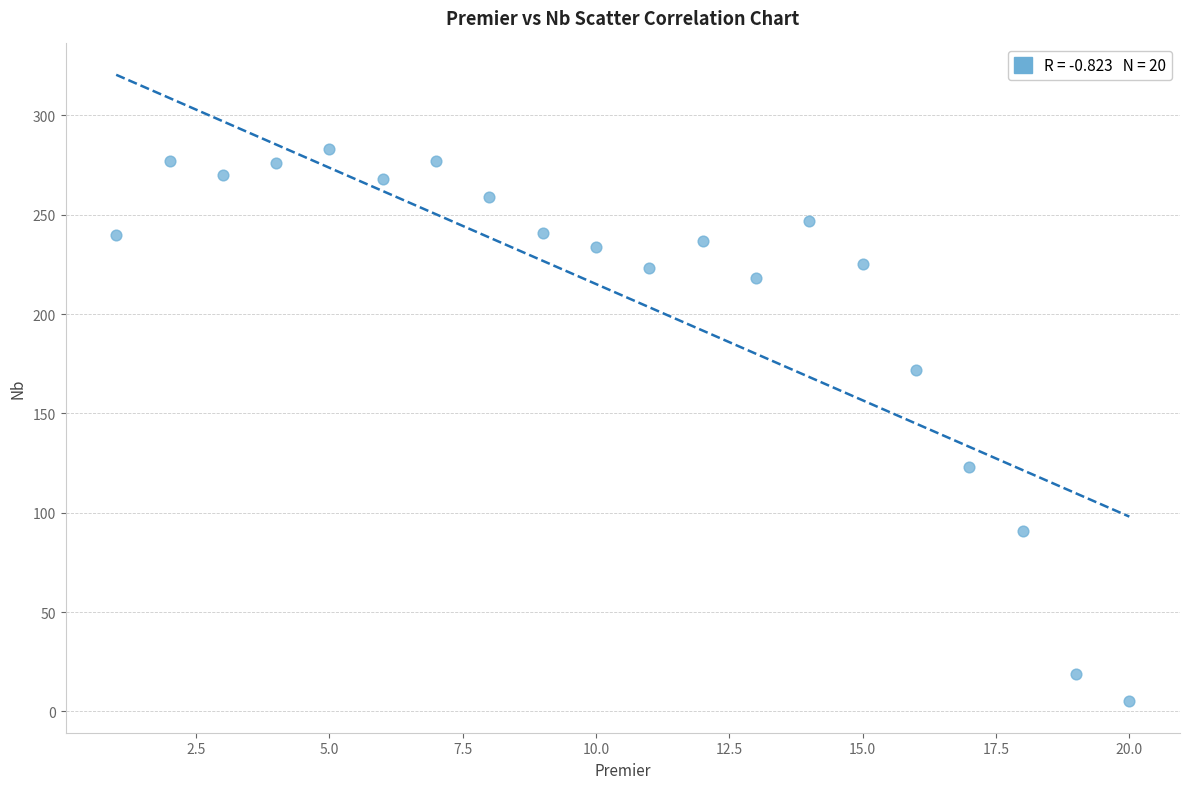

What is the range of X values (max minus min)?

19